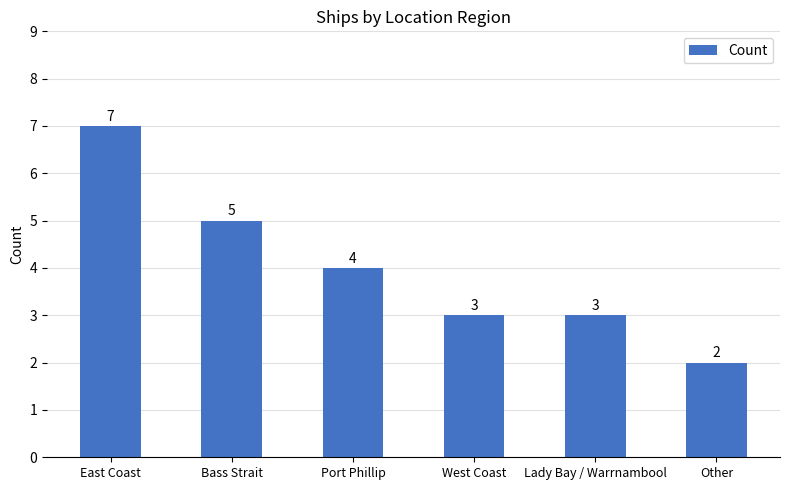

What is the difference between the maximum and minimum values?

5